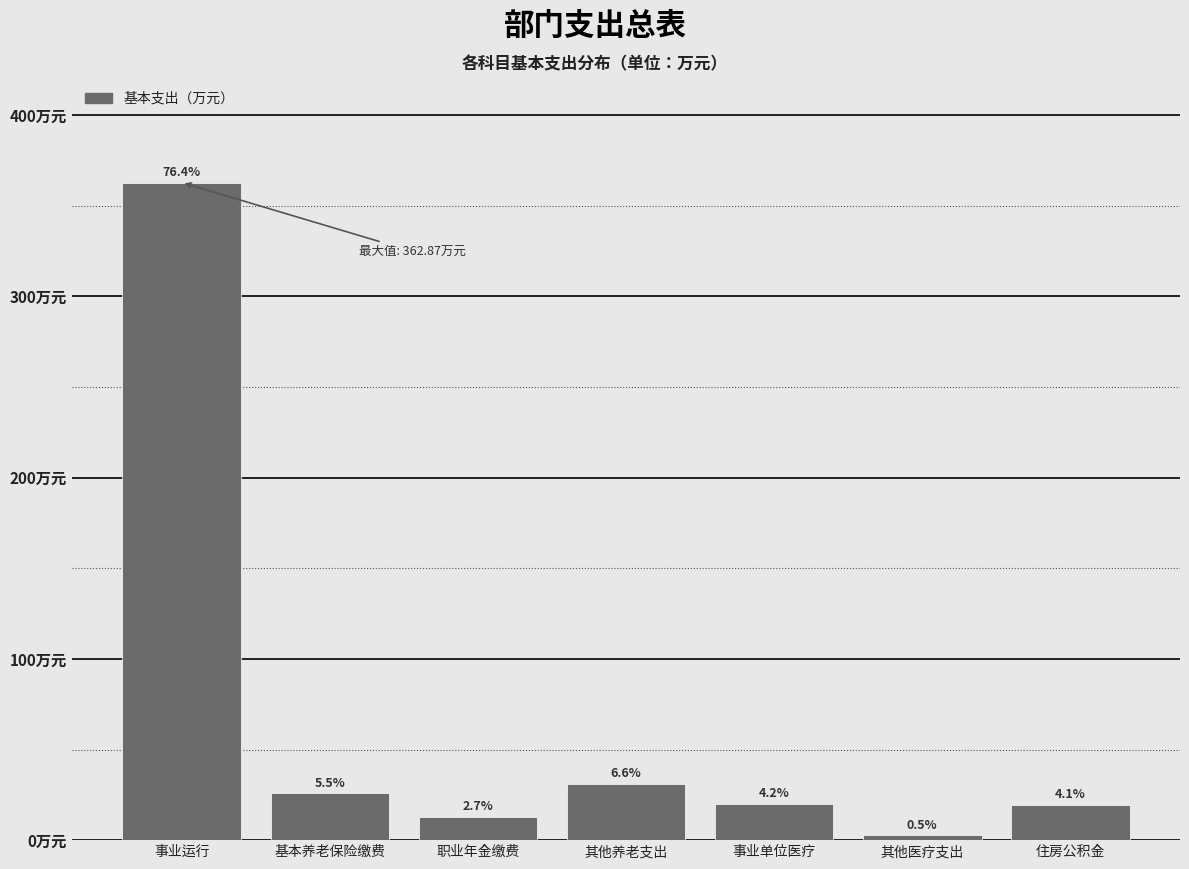

Are the bars horizontal?

No